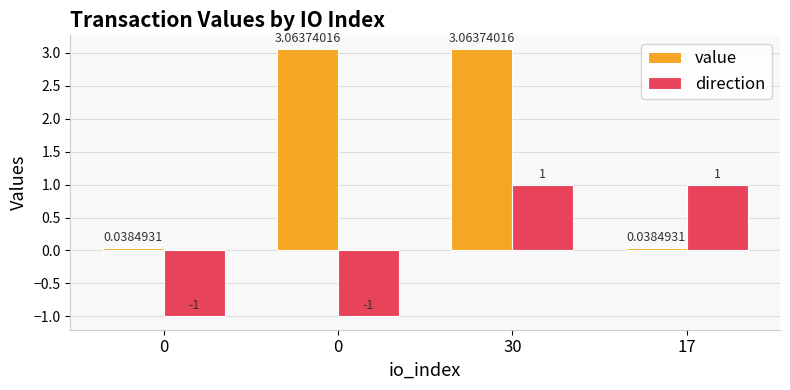

How many values in the value series exceed 3?

2